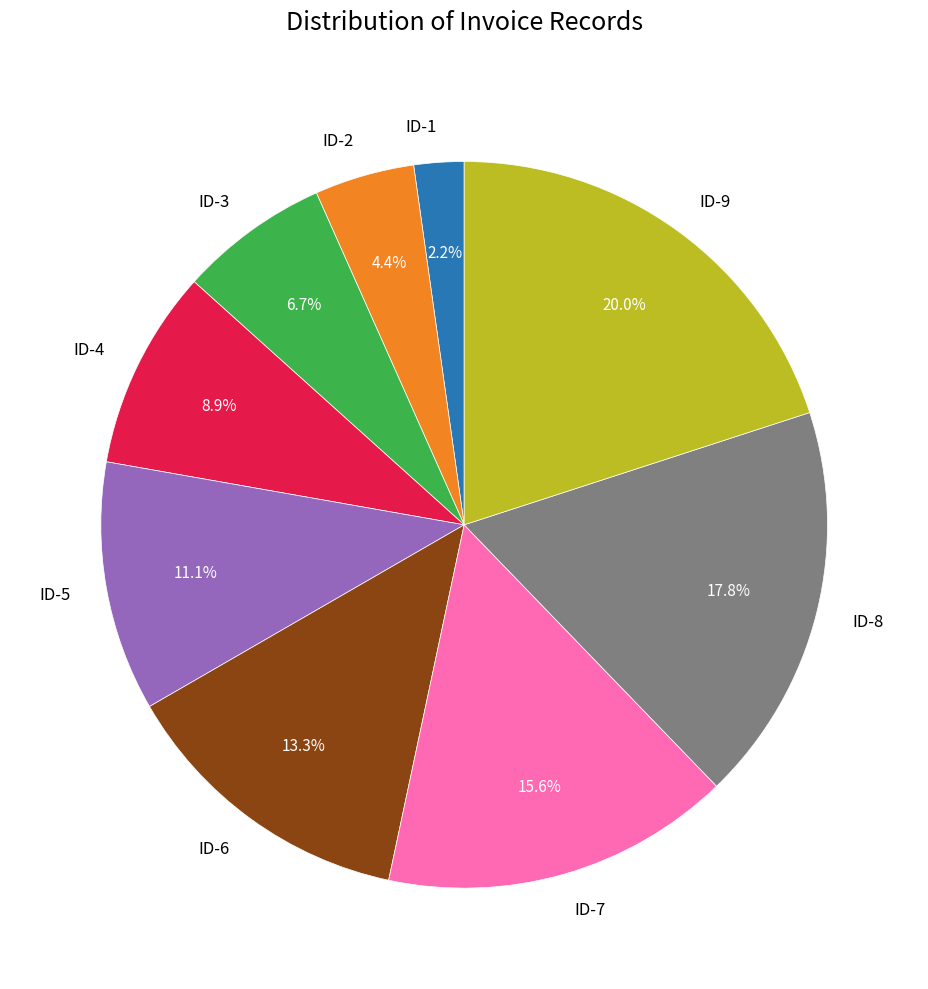

Does ID-6 represent more than half of the total?

No